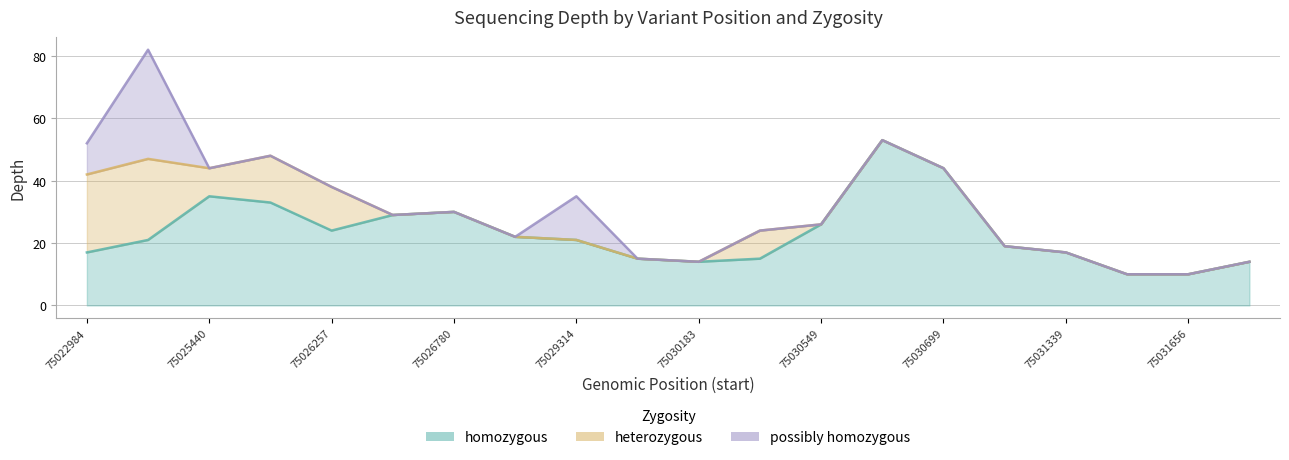

Is the value of homozygous at 75025440 greater than the value of heterozygous at 75026323?

Yes